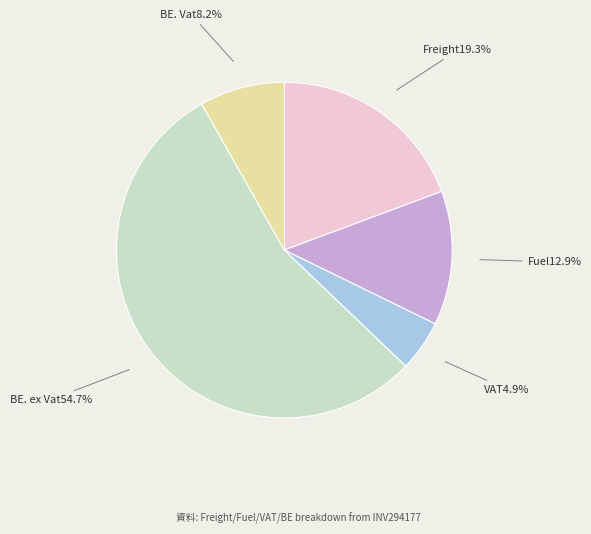

Is there a majority slice in this chart?

Yes